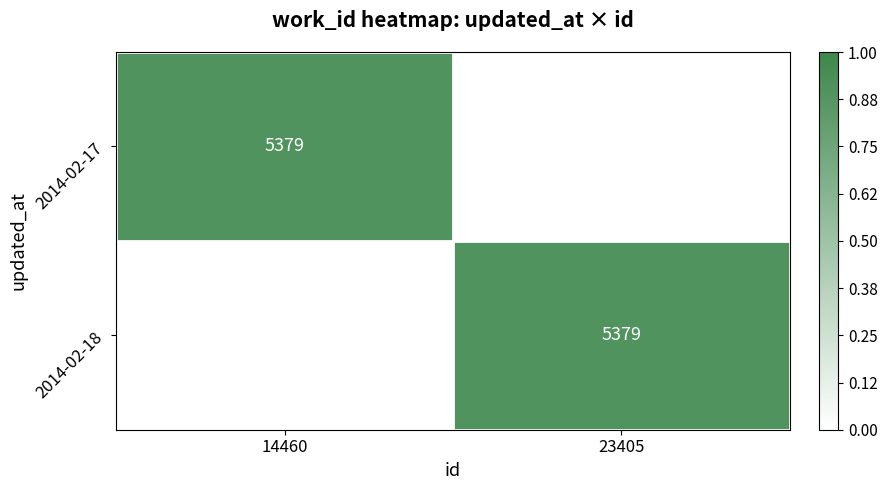

The value of 2014-02-18 at 23405 is 5379. True or false?

True